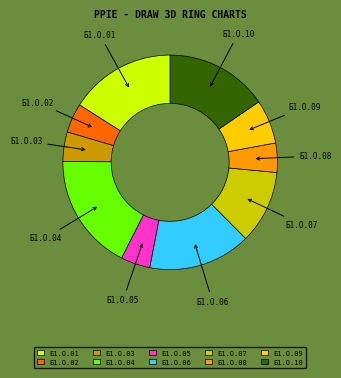

The Б1.О.09 slice represents 16% of the pie. True or false?

False